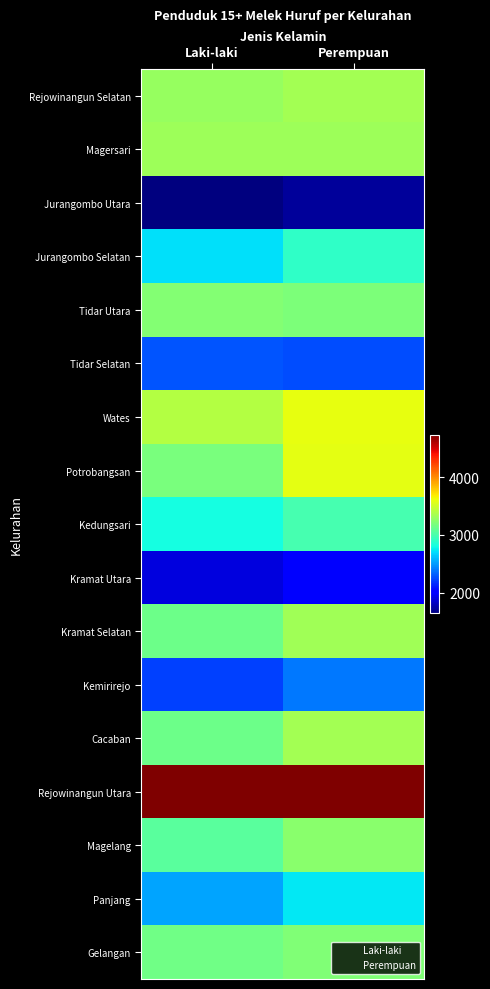

Reading right to left, what are all the values shown in this chart?

Rejowinangun Selatan: Perempuan=3336	Laki-laki=3292
Magersari: Perempuan=3310	Laki-laki=3309
Jurangombo Utara: Perempuan=1720	Laki-laki=1641
Jurangombo Selatan: Perempuan=2908	Laki-laki=2705
Tidar Utara: Perempuan=3190	Laki-laki=3214
Tidar Selatan: Perempuan=2263	Laki-laki=2284
Wates: Perempuan=3589	Laki-laki=3404
Potrobangsan: Perempuan=3577	Laki-laki=3177
Kedungsari: Perempuan=2990	Laki-laki=2807
Kramat Utara: Perempuan=2004	Laki-laki=1901
Kramat Selatan: Perempuan=3324	Laki-laki=3129
Kemirirejo: Perempuan=2396	Laki-laki=2233
Cacaban: Perempuan=3337	Laki-laki=3137
Rejowinangun Utara: Perempuan=4735	Laki-laki=4731
Magelang: Perempuan=3238	Laki-laki=3057
Panjang: Perempuan=2731	Laki-laki=2524
Gelangan: Perempuan=3206	Laki-laki=3149